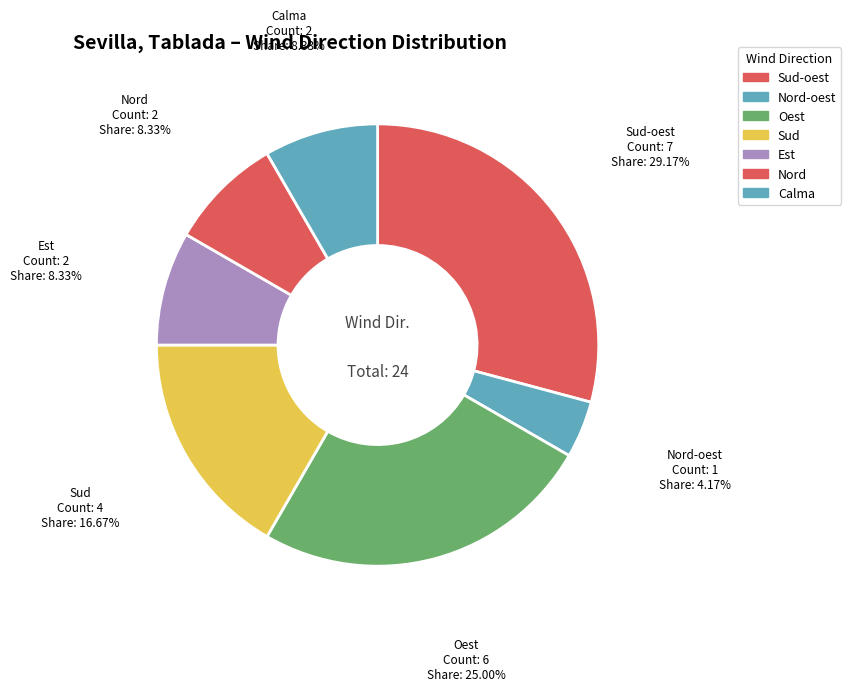

To the nearest percent, what is the difference between the Oest and Sud-oest slice percentages?

4%